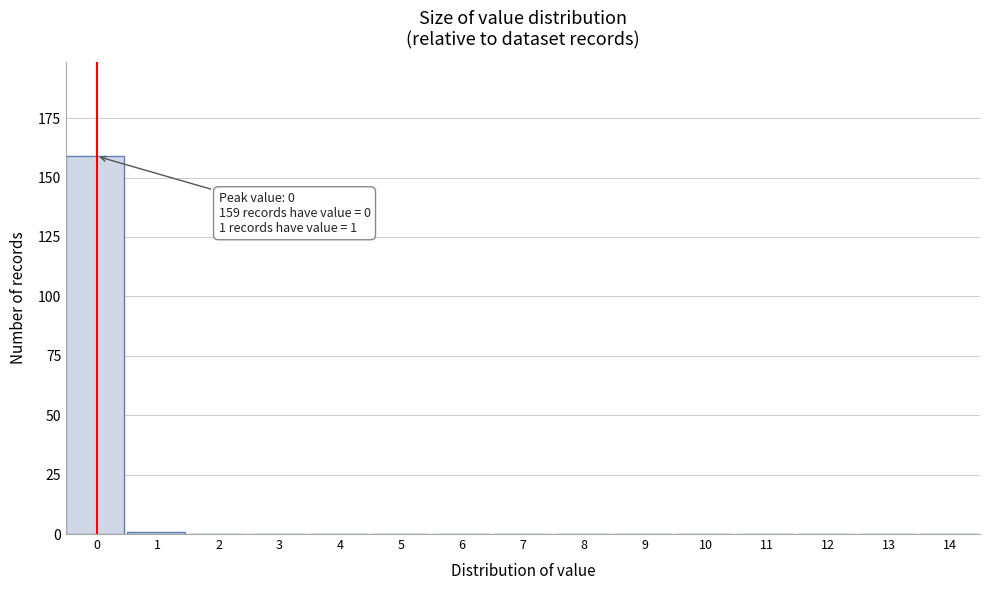

Reading left to right, list all the values displayed in this chart.

0=159	1=1	2=0	3=0	4=0	5=0	6=0	7=0	8=0	9=0	10=0	11=0	12=0	13=0	14=0